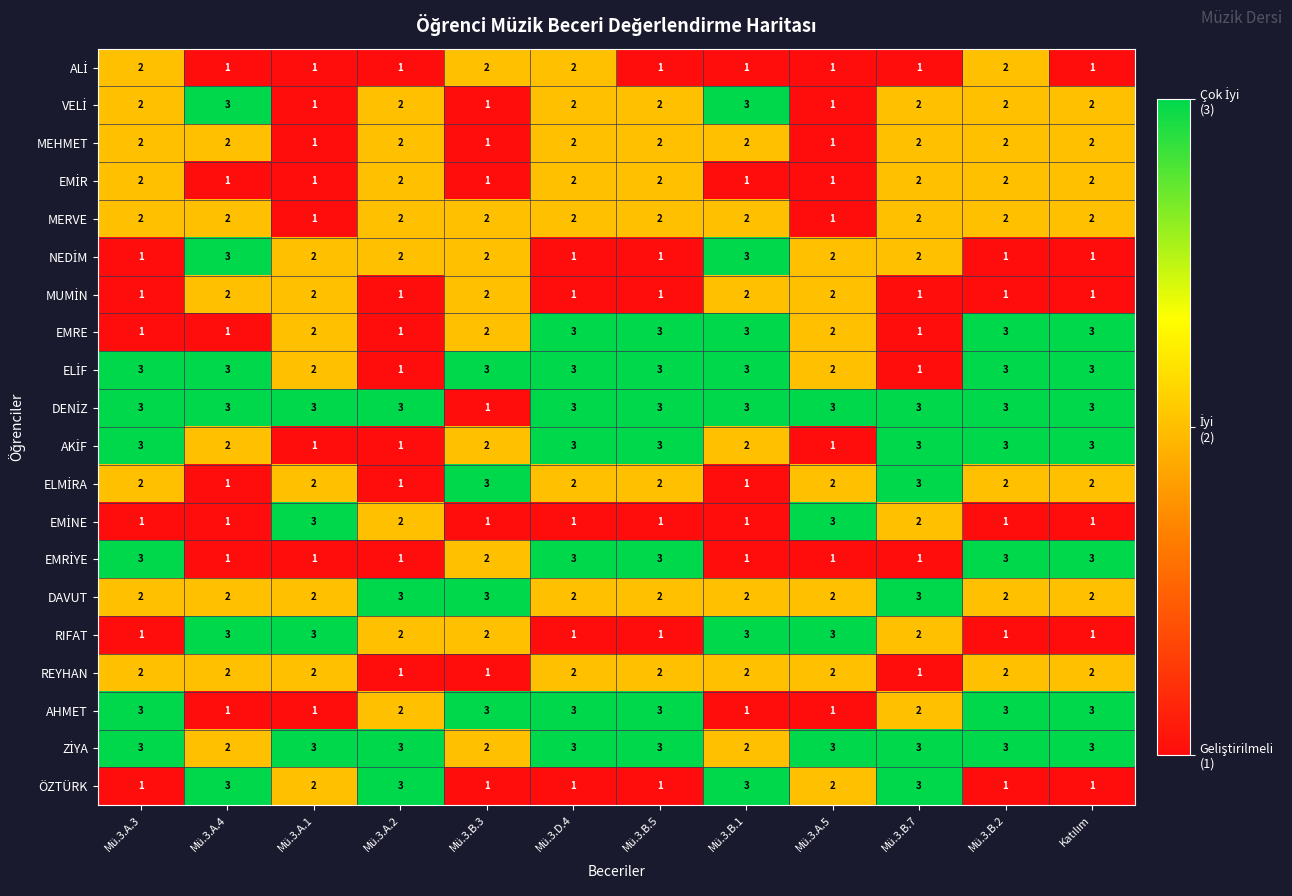

What is the greatest value displayed?

3